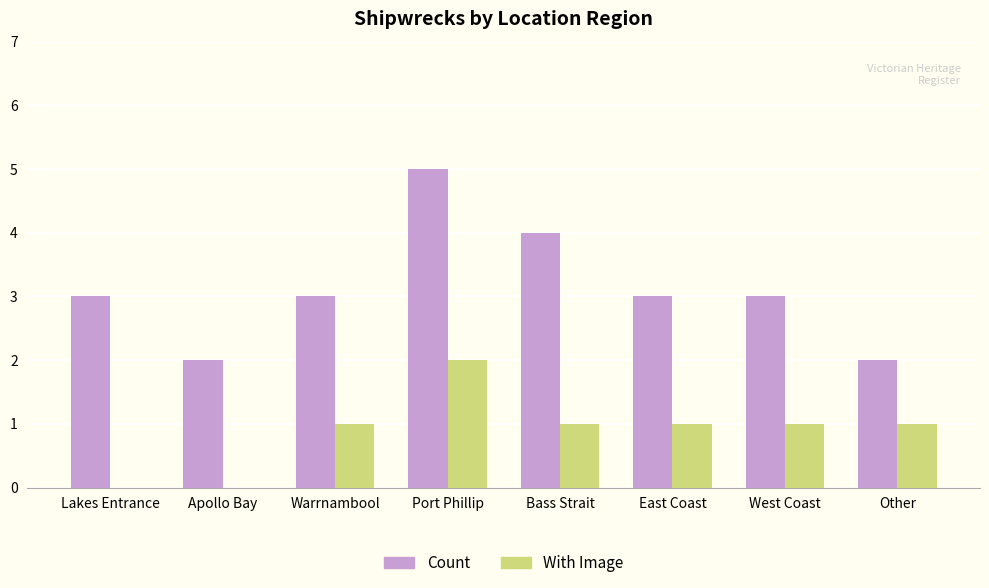

What is the maximum value shown in the chart?

5